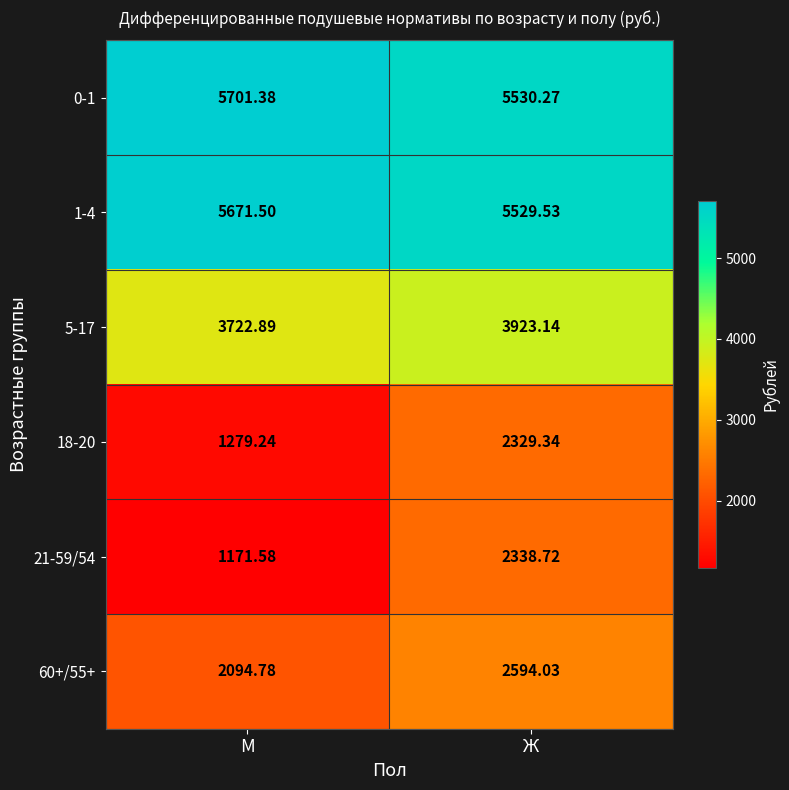

Which label corresponds to the smallest value in the chart?

М